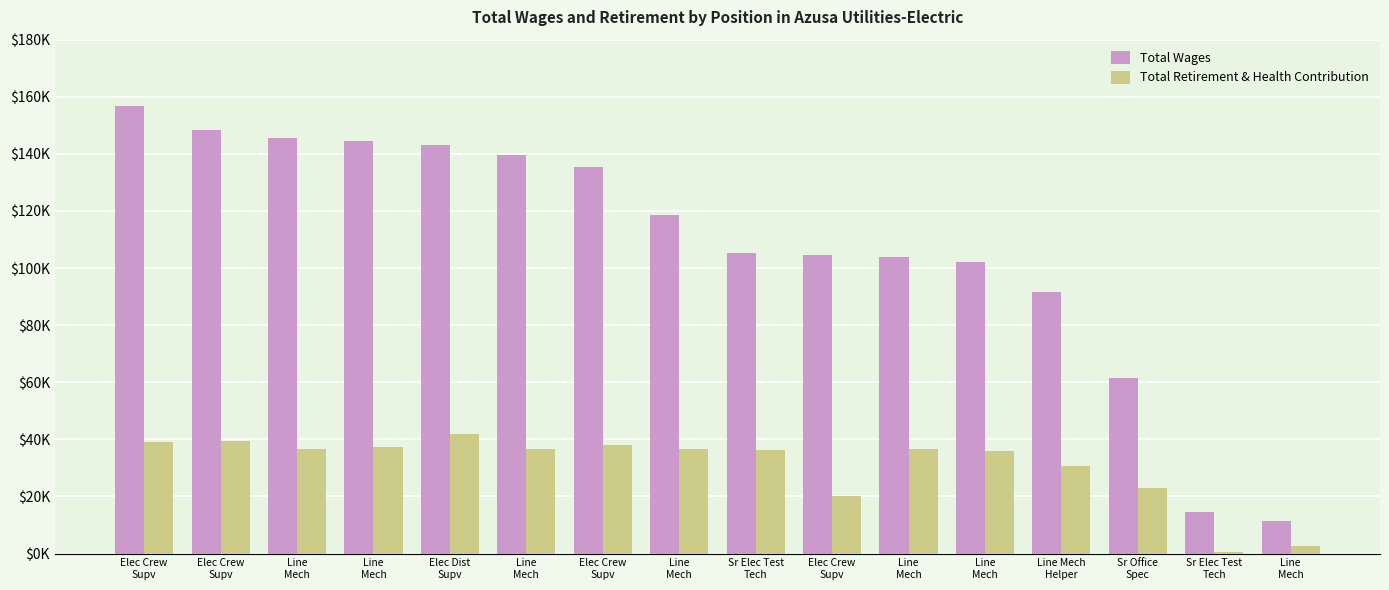

What is the difference between the second highest and minimum values in the Total Wages series?

137031